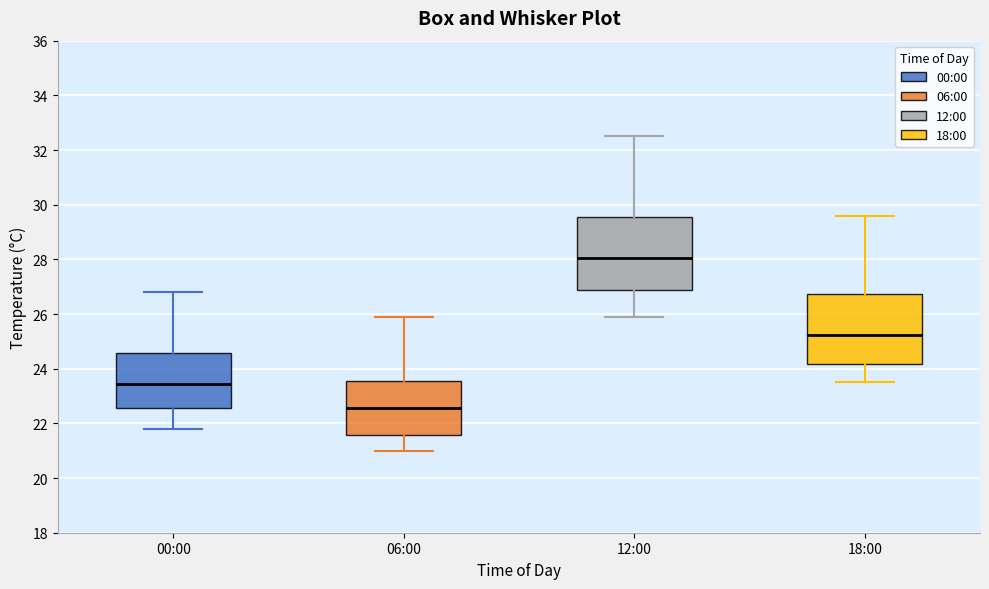

Where does the lower whisker of the box for 06:00 end on the y-axis? The values are not printed on the chart, so give them approximately, as read against the axis.

21.0